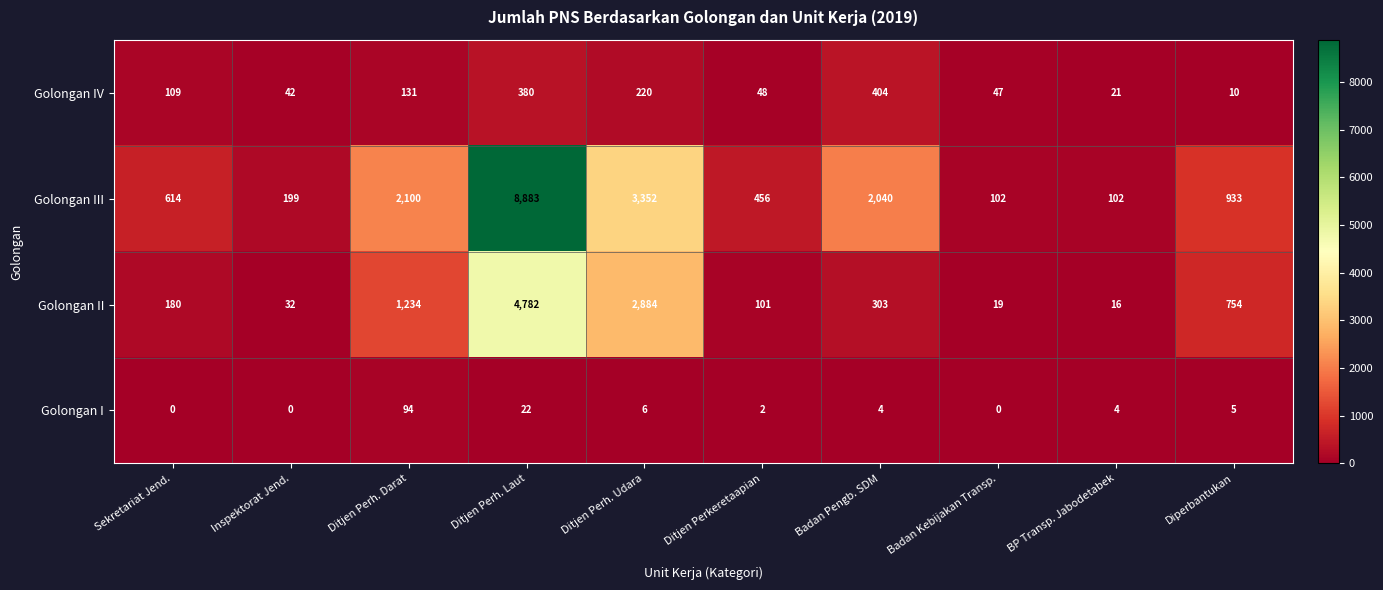

Which series changed the most between Badan Kebijakan Transp. and Diperbantukan?

Golongan III